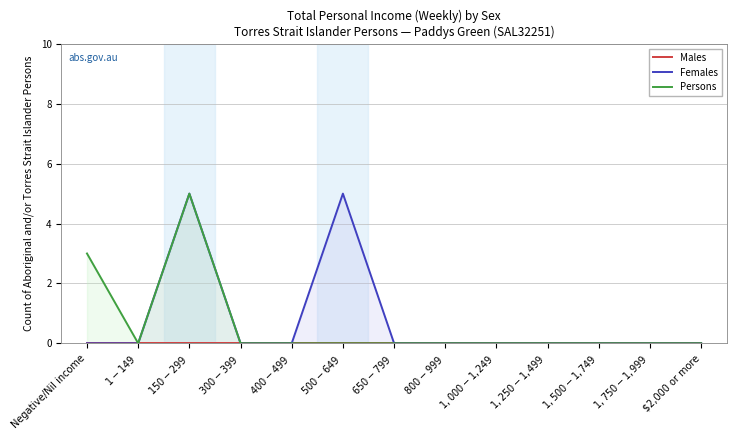

At how many categories does at least one series exceed 4?

2